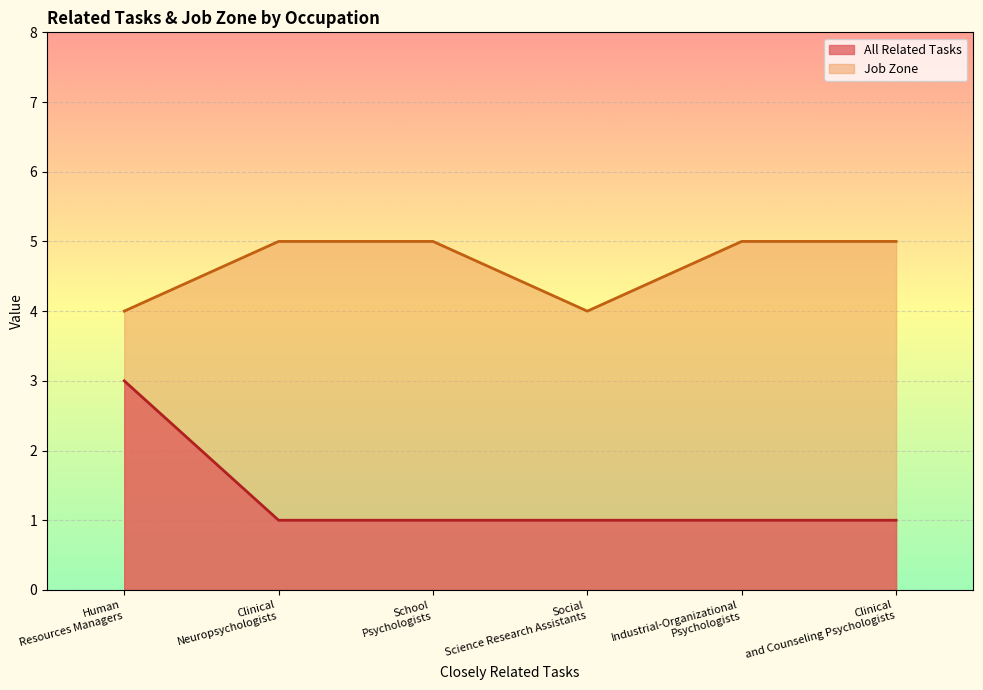

How many values in the All Related Tasks series exceed 1?

1